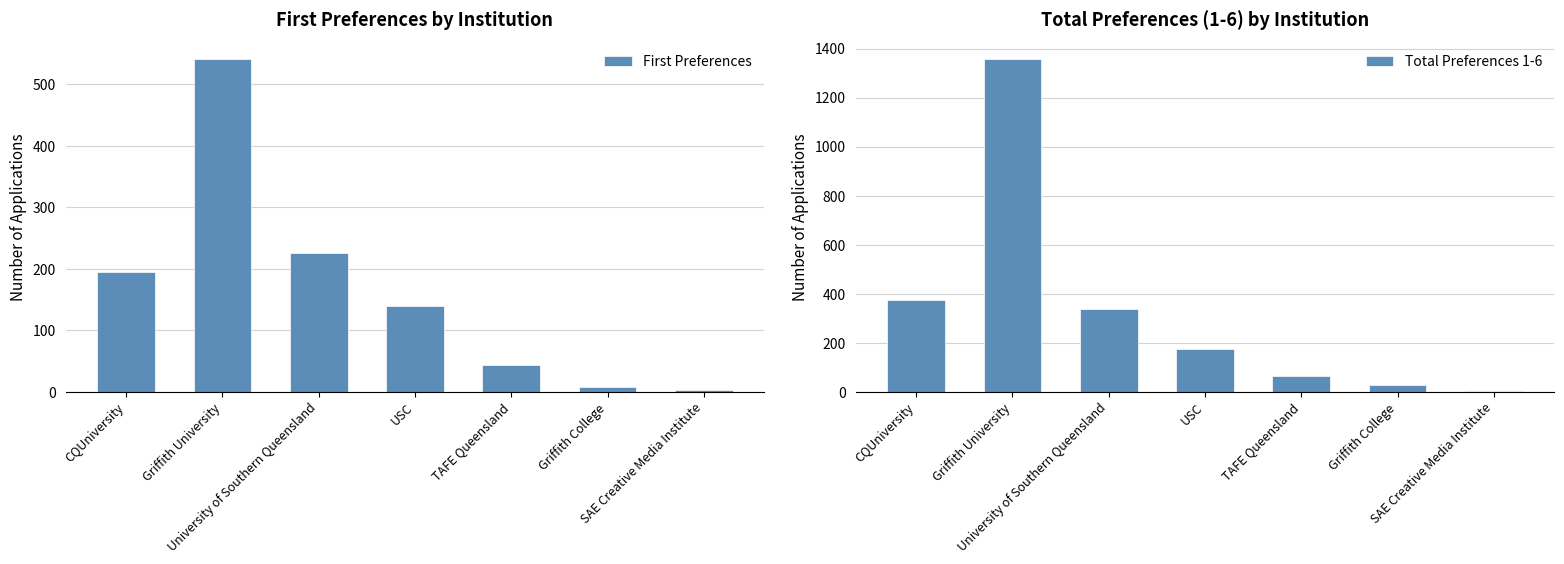

Which series has the largest total across all categories?

Total Preferences 1-6